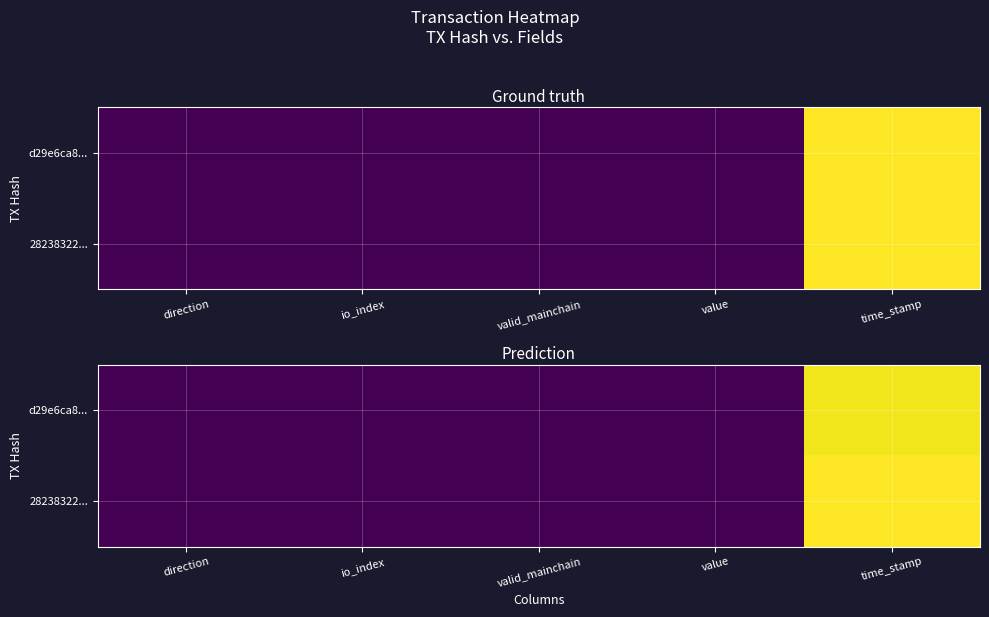

The value of 28238322... at valid_mainchain is 1.0. True or false?

True